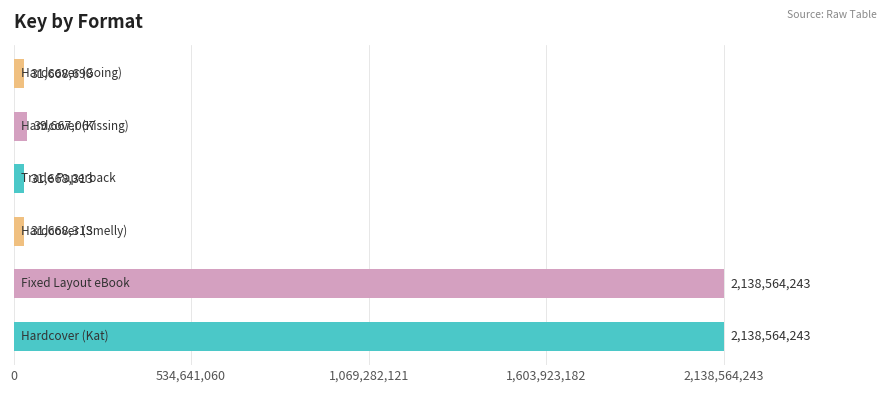

Reading bottom to top, what are all the values shown in this chart?

2138564243	2138564243	31668313	31668313	39667067	31668698